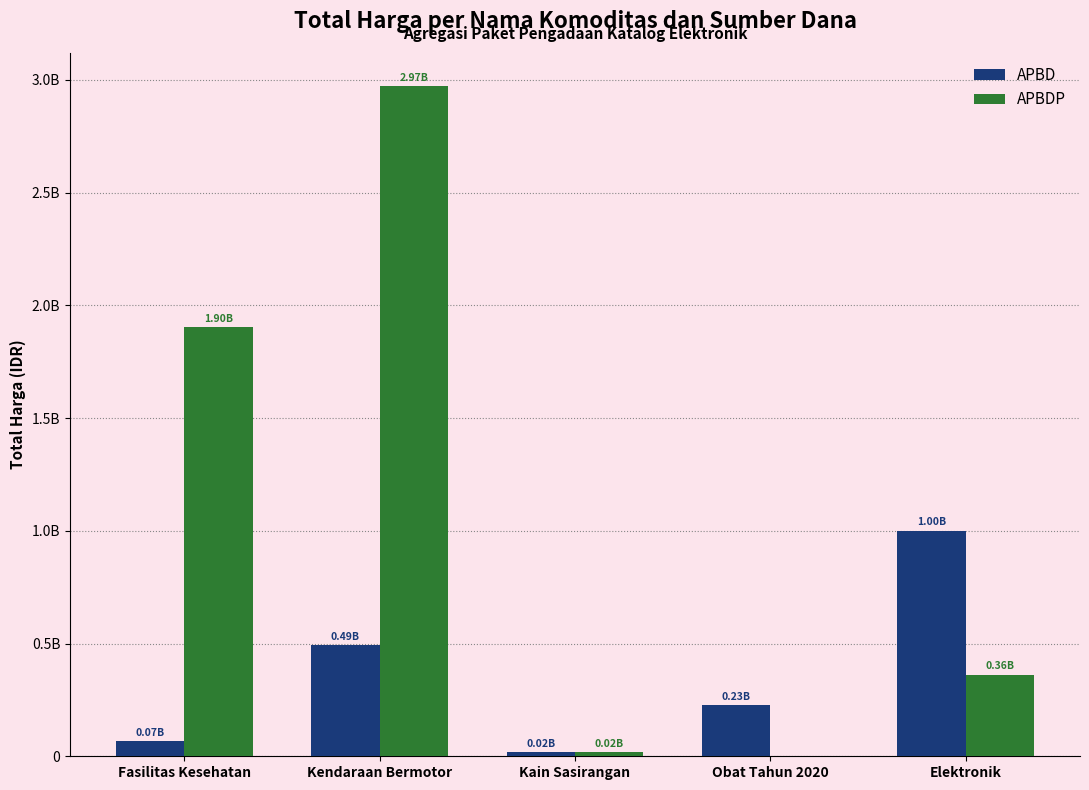

Rank the categories by APBD value from lowest to highest.

Kain Sasirangan, Fasilitas Kesehatan, Obat Tahun 2020, Kendaraan Bermotor, Elektronik